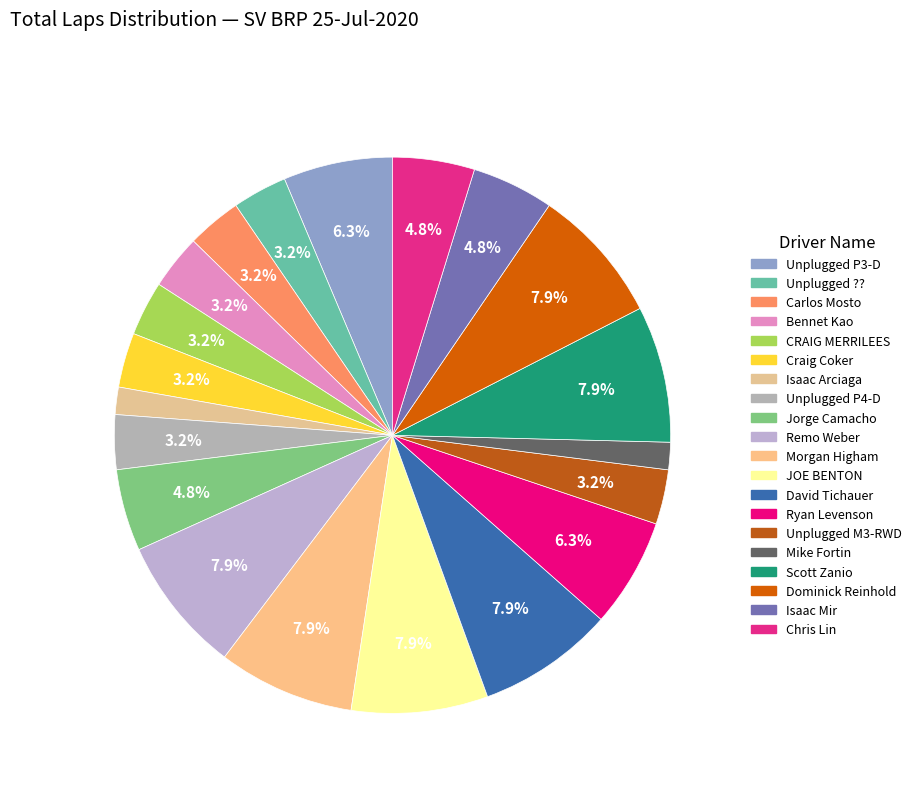

Rank the categories by value from highest to lowest.

Remo Weber, Morgan Higham, JOE BENTON, David Tichauer, Scott Zanio, Dominick Reinhold, Unplugged P3-D, Ryan Levenson, Jorge Camacho, Isaac Mir, Chris Lin, Unplugged ??, Carlos Mosto, Bennet Kao, CRAIG MERRILEES, Craig Coker, Unplugged P4-D, Unplugged M3-RWD, Isaac Arciaga, Mike Fortin